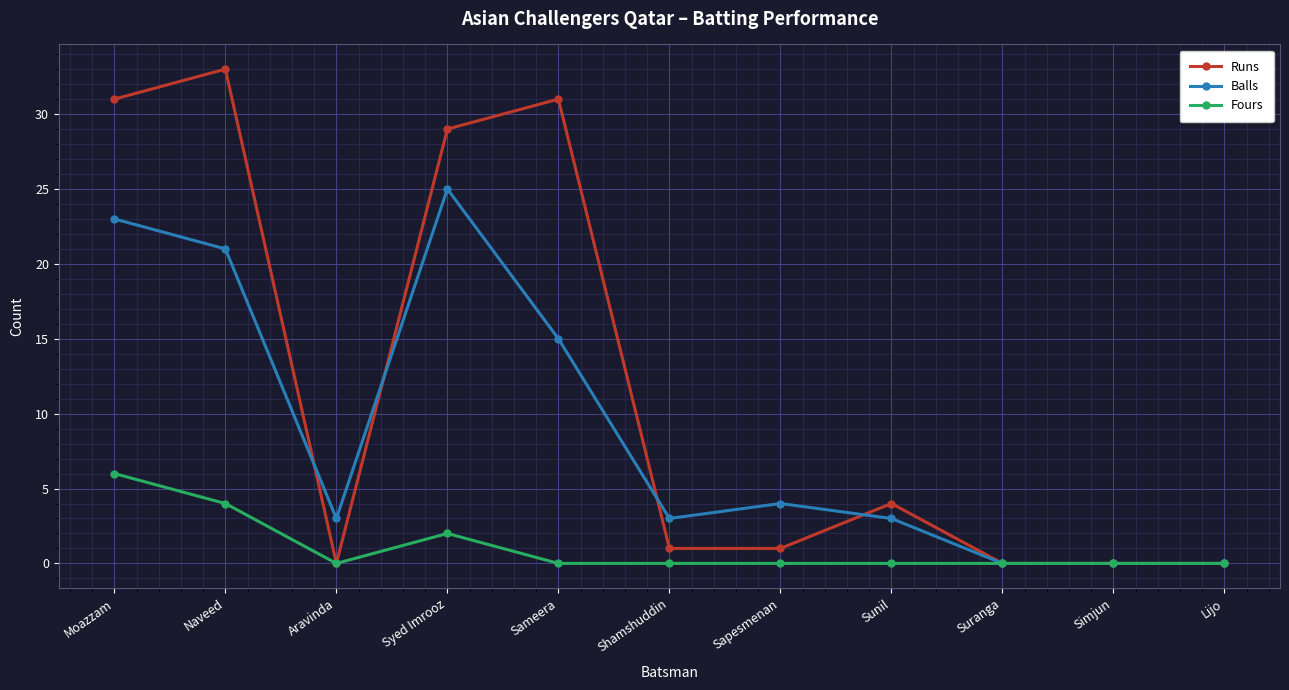

Reading left to right, transcribe all the data shown in this chart.

Runs: 31	33	0	29	31	1	1	4	0	0	0
Balls: 23	21	3	25	15	3	4	3	0	0	0
Fours: 6	4	0	2	0	0	0	0	0	0	0